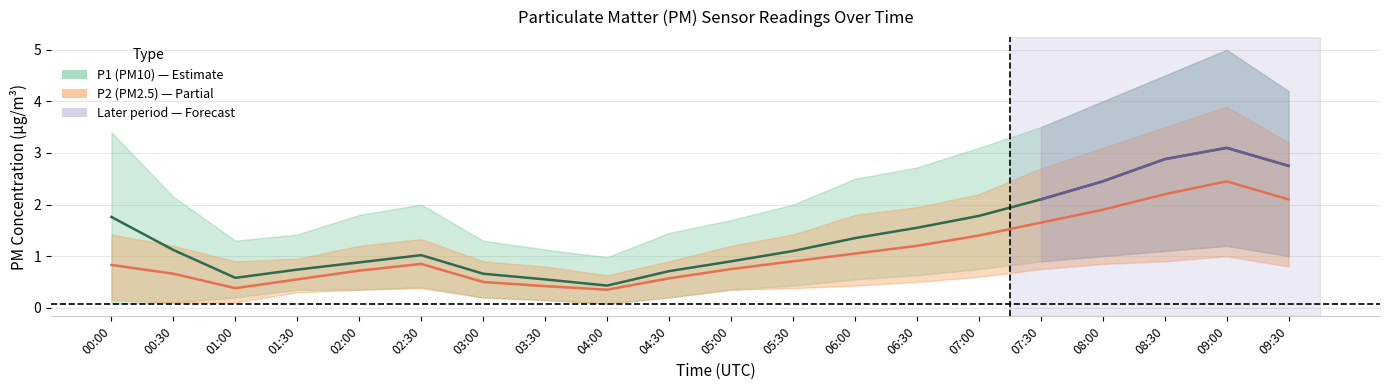

At which category is the sum across all series the highest?

09:00